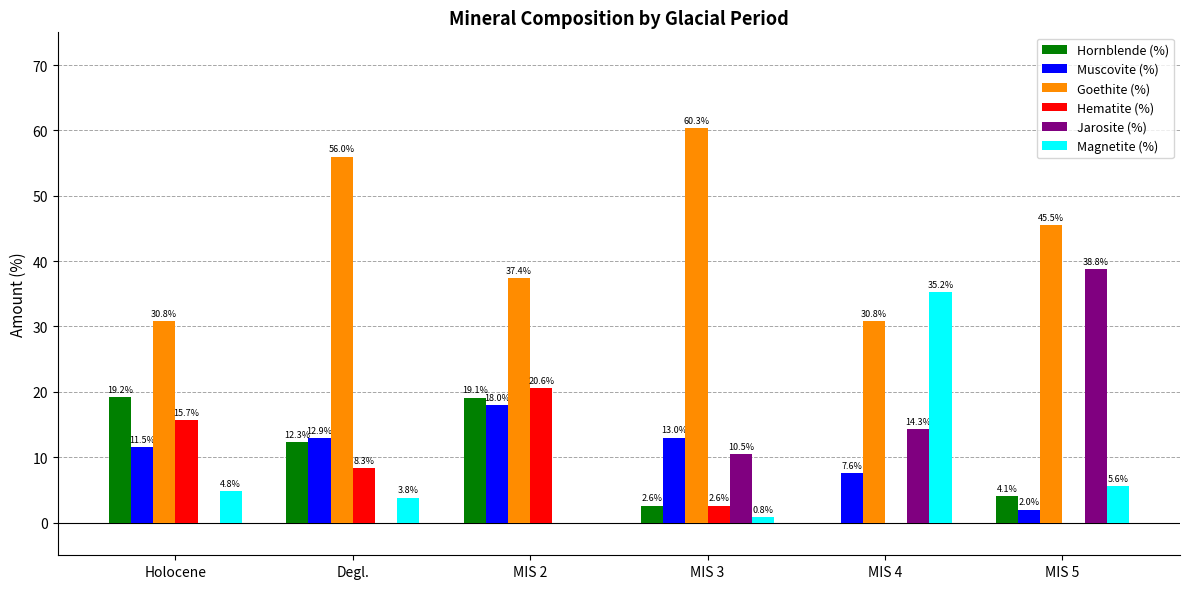

Where does the Hornblende (%) series first go above 12?

Holocene